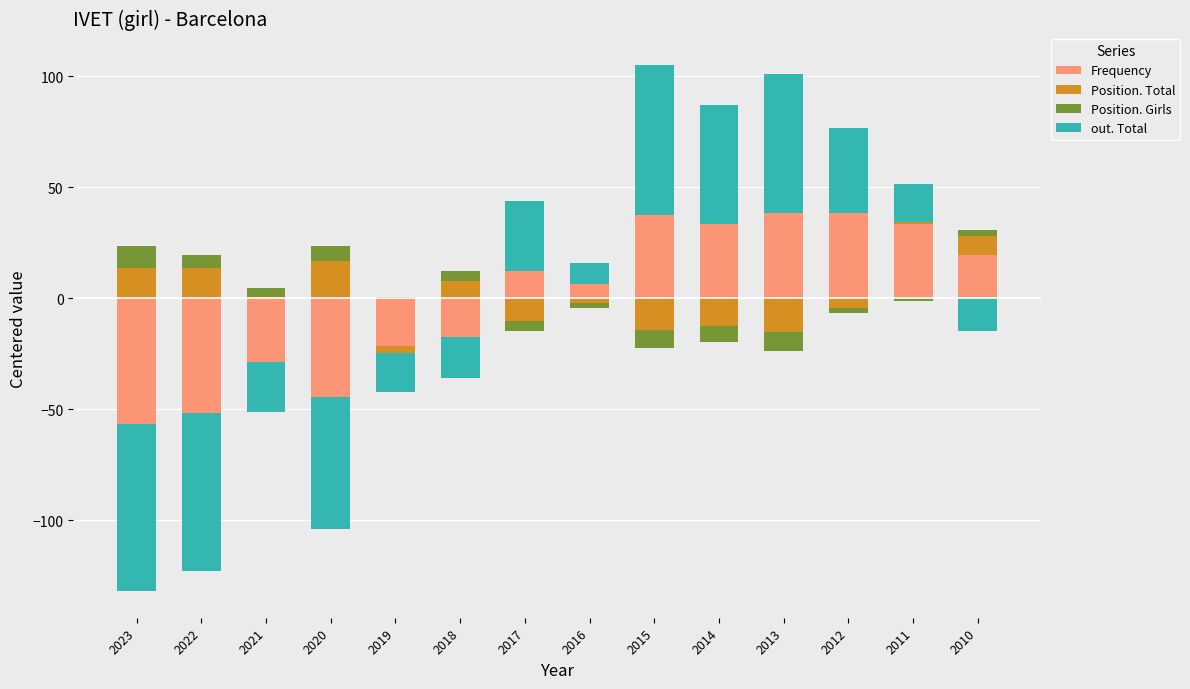

How many values in the Frequency series are below 12?

7